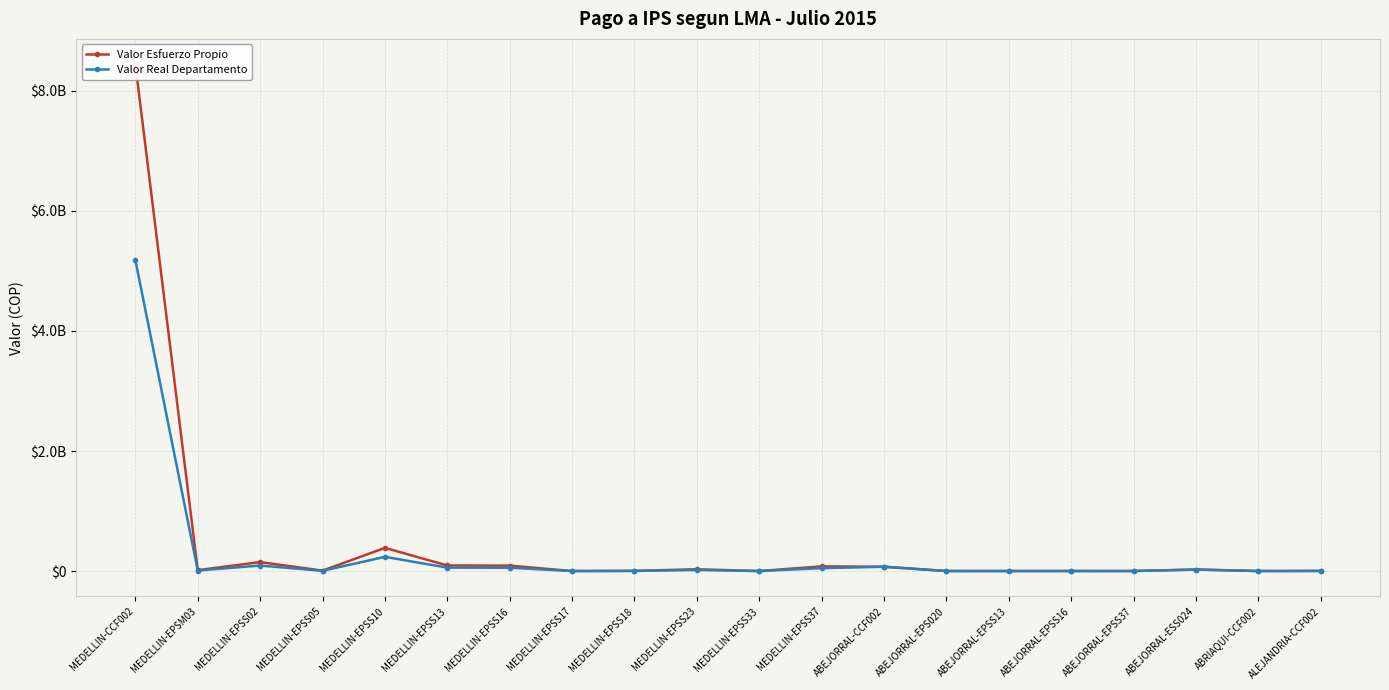

Which category has the lowest value across all series?

MEDELLIN-EPSS17